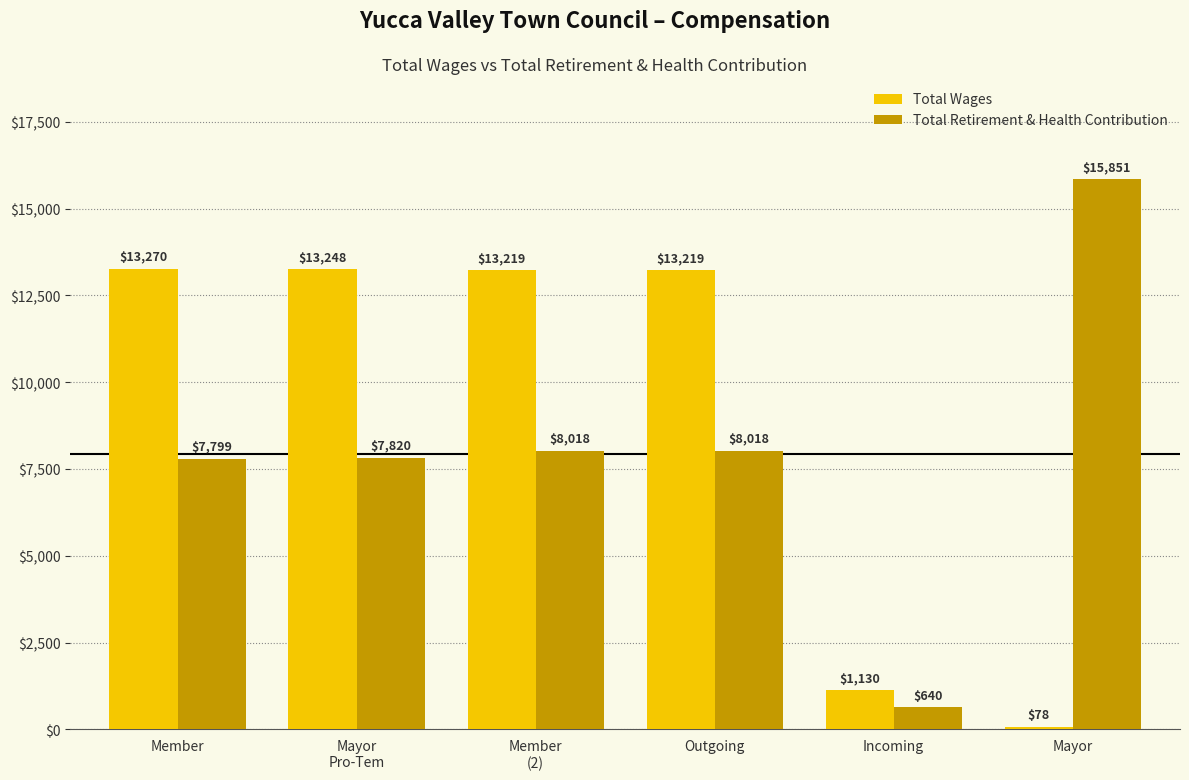

Which series has the largest total across all categories?

Total Wages